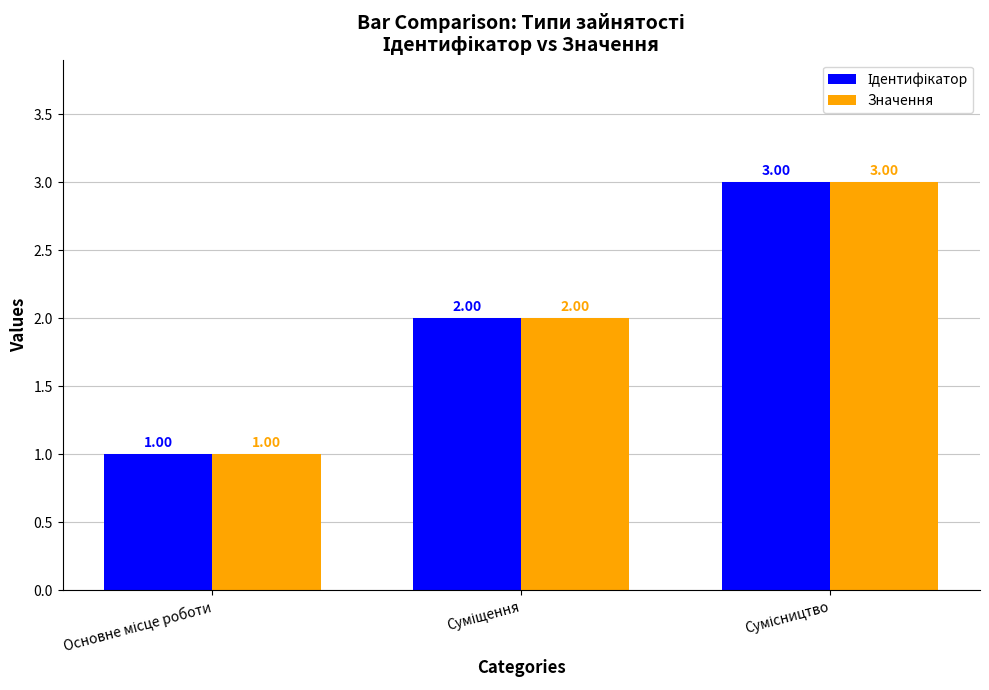

What is the sum of all Значення values?

6